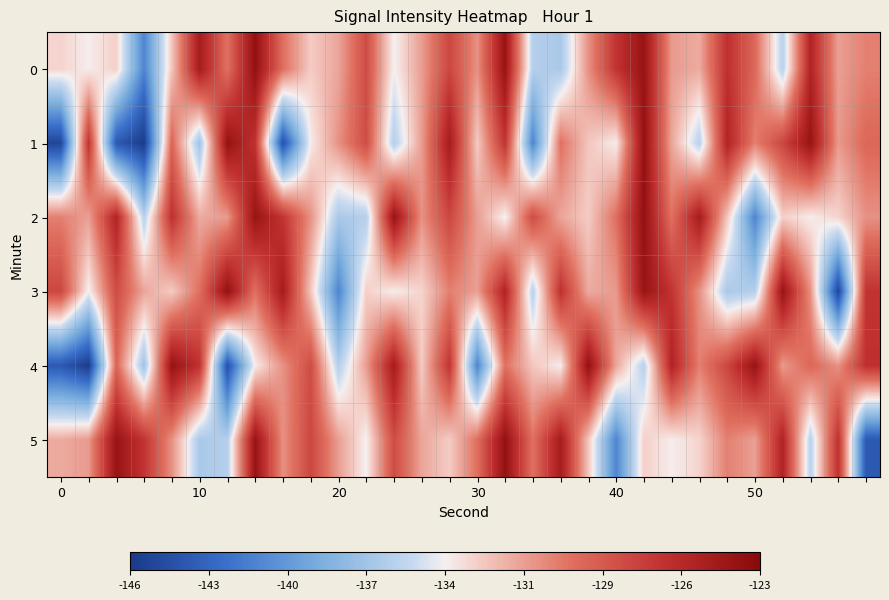

Reading right to left, what are all the values shown in this chart?

0: -130.3	-131.5	-125.4	-136.0	-129.3	-126.4	-131.9	-131.3	-124.0	-126.6	-130.9	-136.7	-136.2	-123.9	-131.0	-127.6	-131.4	-134.3	-127.9	-131.7	-133.0	-129.7	-123.7	-129.8	-124.8	-132.8	-141.0	-133.1	-134.2	-133.3
1: -129.3	-131.3	-123.9	-127.6	-130.3	-125.4	-136.0	-131.7	-123.7	-134.2	-132.8	-129.8	-141.0	-126.6	-133.0	-124.8	-131.4	-136.2	-127.9	-131.0	-134.1	-144.0	-126.5	-123.8	-137.1	-129.2	-145.3	-143.4	-126.6	-144.7
2: -131.0	-133.3	-134.2	-133.1	-141.0	-132.8	-124.8	-129.8	-123.7	-129.7	-133.0	-131.7	-127.9	-134.3	-131.4	-127.6	-131.0	-123.9	-136.2	-136.7	-130.9	-126.6	-124.0	-131.3	-131.9	-126.4	-136.0	-125.4	-131.5	-130.3
3: -126.6	-144.7	-131.0	-123.9	-136.2	-136.7	-130.9	-126.6	-124.0	-131.3	-131.9	-126.4	-136.0	-125.4	-131.5	-130.3	-133.3	-134.2	-133.1	-141.0	-132.8	-124.8	-129.8	-123.7	-129.7	-133.0	-131.7	-127.9	-134.3	-127.6
4: -126.4	-130.9	-129.3	-131.3	-123.9	-127.6	-130.3	-125.4	-136.0	-131.7	-123.7	-134.2	-132.8	-129.8	-141.0	-126.6	-133.0	-124.8	-131.4	-136.2	-127.9	-131.0	-134.1	-144.0	-126.5	-123.8	-137.1	-129.2	-145.3	-143.4
5: -143.4	-126.4	-136.0	-125.4	-131.5	-130.3	-133.3	-134.2	-133.1	-141.0	-132.8	-124.8	-129.8	-123.7	-129.7	-133.0	-131.7	-127.9	-134.3	-131.4	-127.6	-131.0	-123.9	-136.2	-136.7	-130.9	-126.6	-124.0	-131.3	-131.9